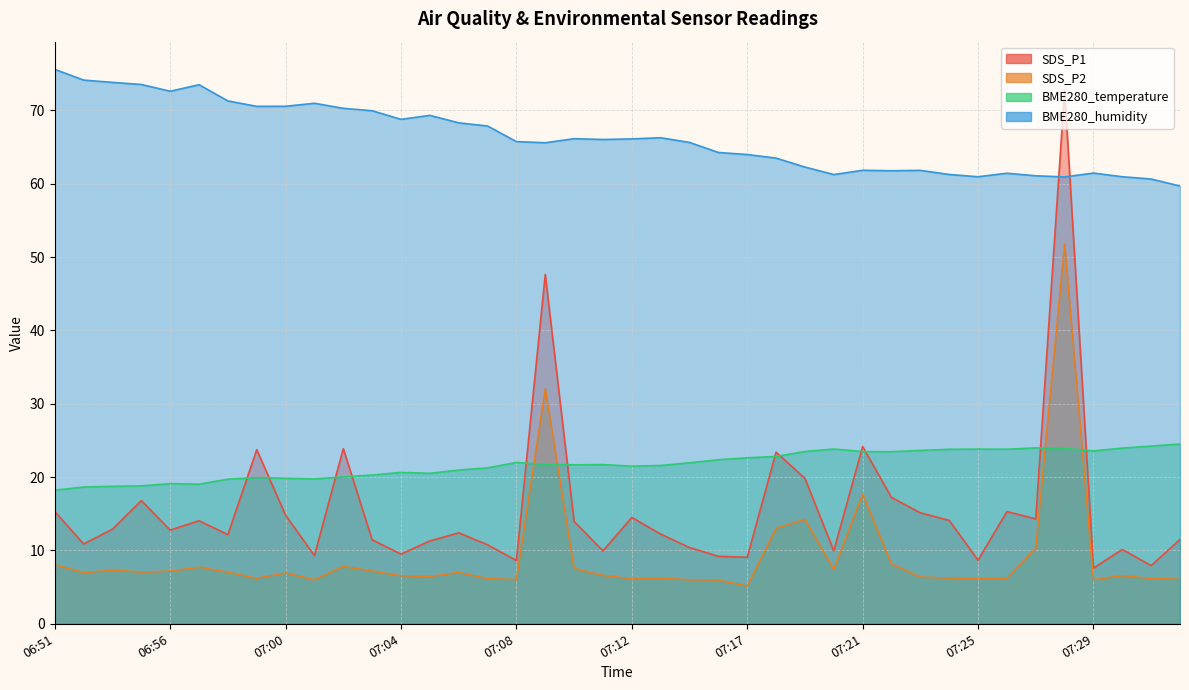

Count the number of categories in the chart.

40